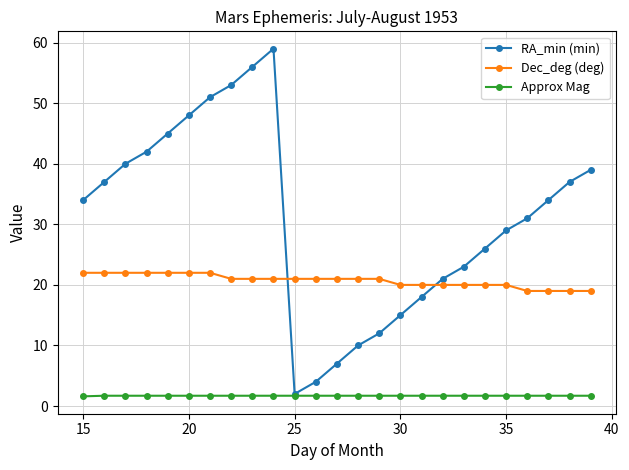

What is the value of the Approx Mag point at the 19th from the left?

1.7